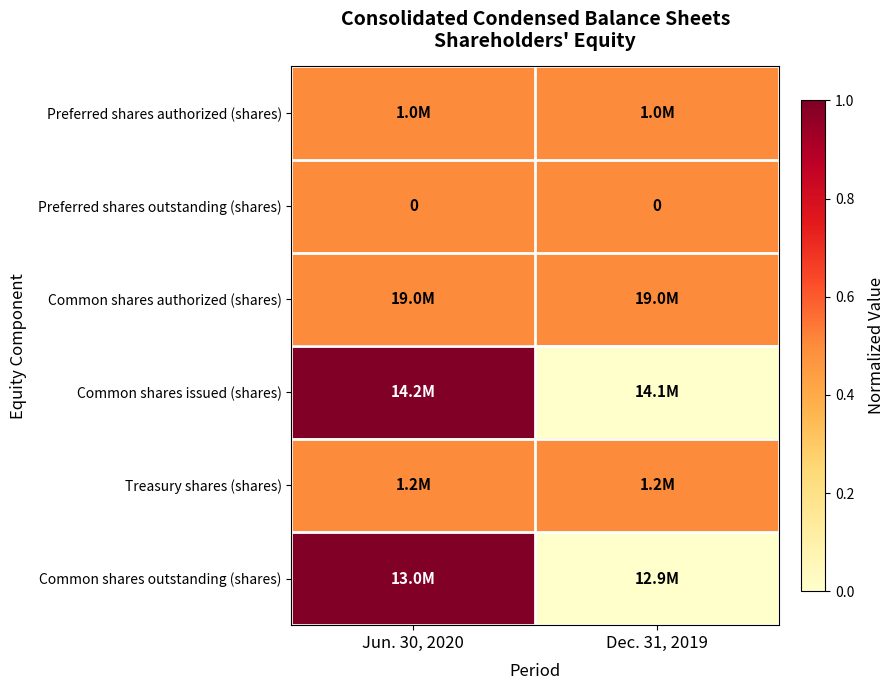

The Preferred shares outstanding (shares) series shows 0.0 at Dec. 31, 2019. True or false?

True